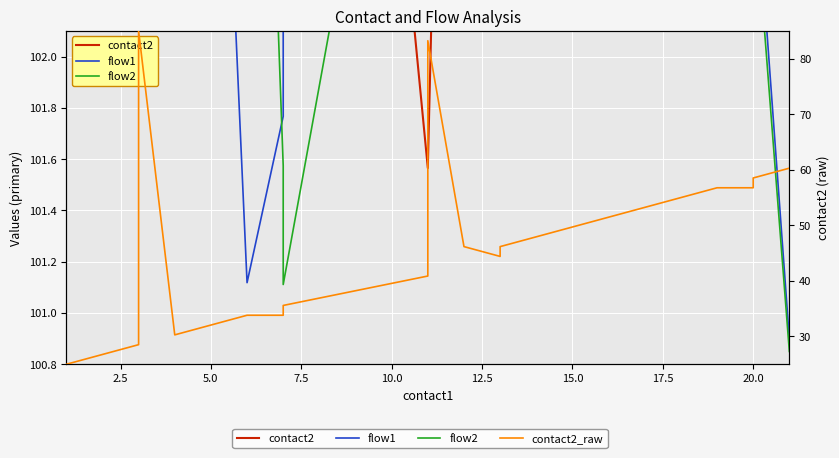

Reading left to right, what are all the values shown in this chart?

contact2: 125.8	137.7	146.7	150.7	148.7	141.2	129.9	117.7	107.4	101.6	101.6	107.4	117.7	129.9	141.2	148.7	150.7	146.7	137.7	125.8
flow1: 132.9	131.0	125.7	118.2	110.5	104.3	101.1	101.8	106.1	113.0	120.8	127.7	132.0	132.7	129.5	123.3	115.6	108.1	102.8	100.9
flow2: 119.0	123.7	125.3	123.3	118.2	111.6	105.5	101.6	101.1	104.2	110.0	116.6	122.3	125.2	124.5	120.4	114.2	107.6	102.7	100.8
contact2_raw: 25.0	26.8	28.5	85.0	30.3	32.1	33.8	33.8	35.6	40.9	83.2	46.2	44.4	46.2	53.2	55.0	56.8	56.8	58.5	60.3